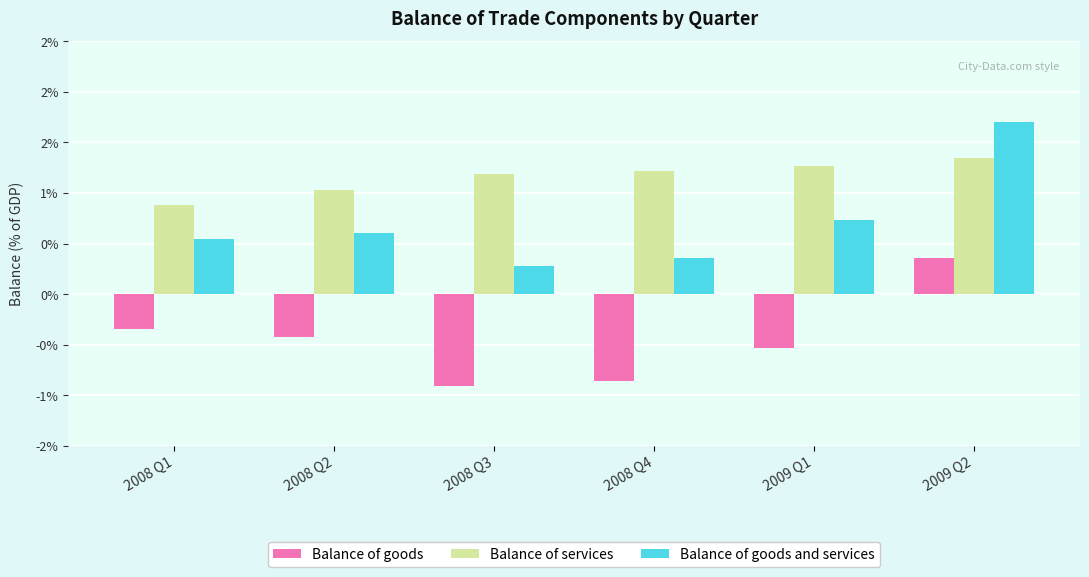

What is the average value of the Balance of goods series?

-0.5